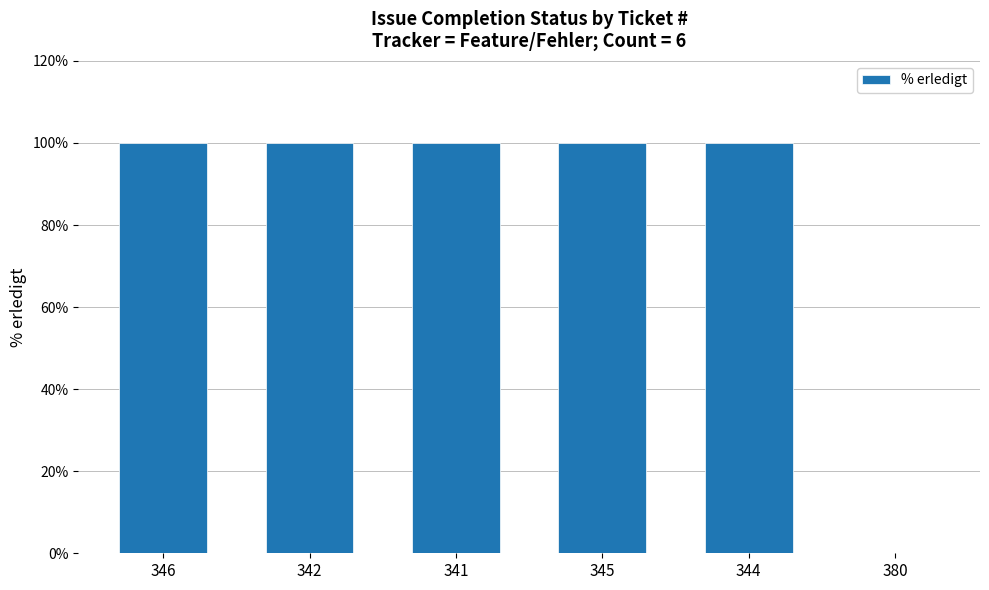

The chart shows a value of -37 at 380. True or false?

False